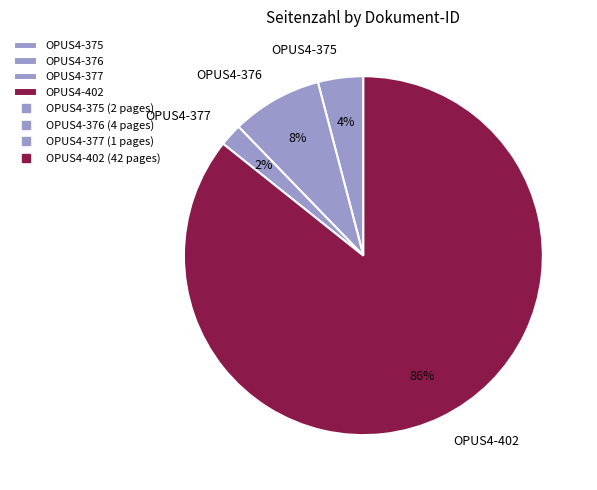

To the nearest percent, what is the combined percentage of OPUS4-377 and OPUS4-402?

88%